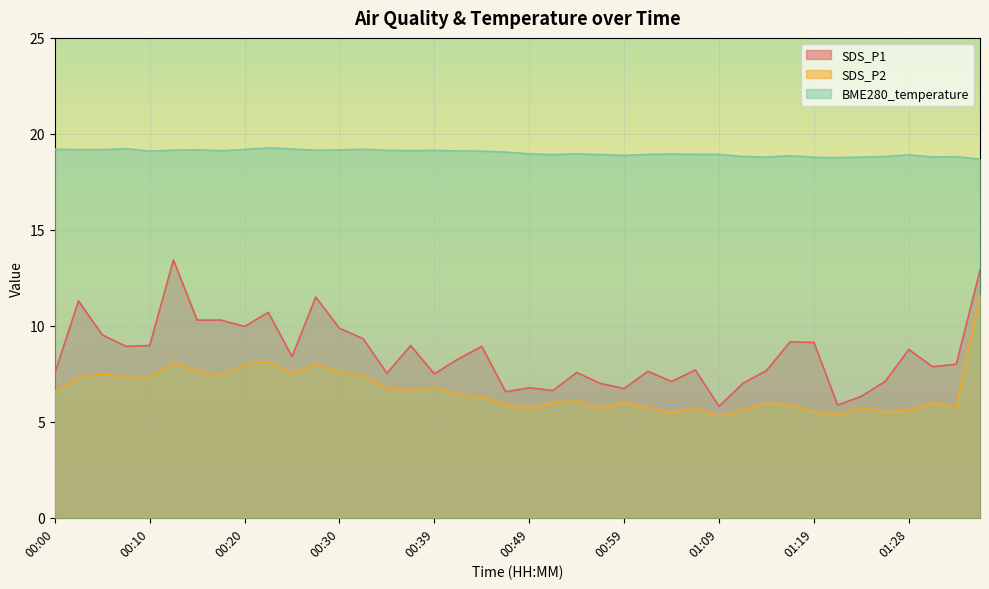

Where is the first local maximum for SDS_P1?

00:03